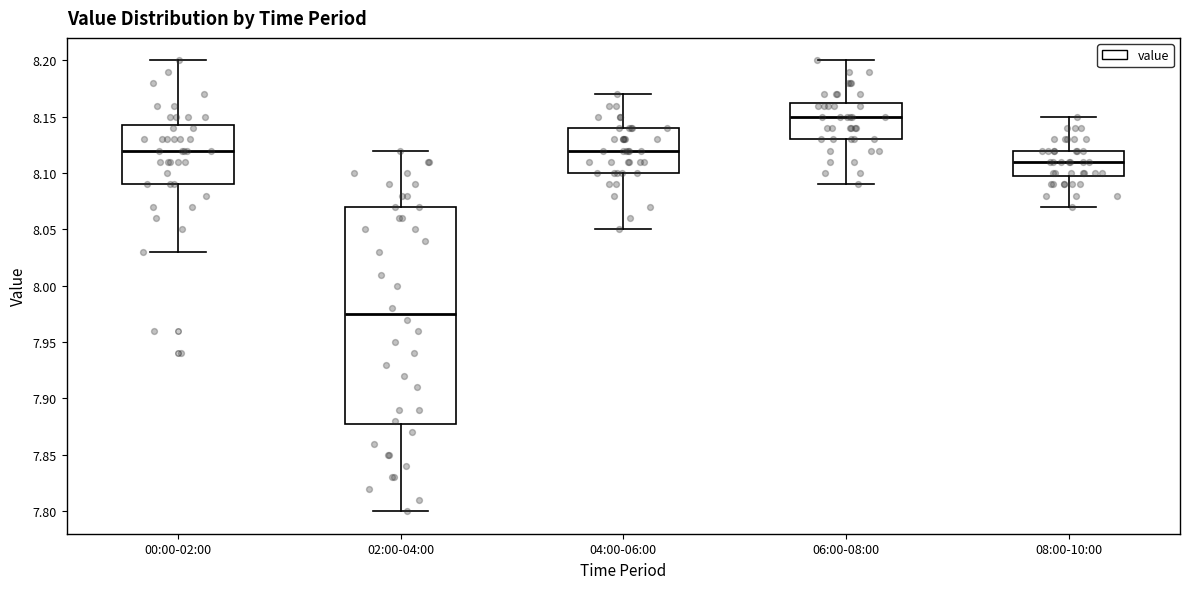

Reading left to right, transcribe this box plot: for each box, give where its median line is, the range the box spans, and where its two whiskers end, as read against the y-axis. The values are not printed on the chart, so give them approximately, as read against the axis.

00:00-02:00: median 8.120, box 8.090 to 8.145, whiskers 8.030 to 8.200
02:00-04:00: median 7.975, box 7.880 to 8.070, whiskers 7.800 to 8.120
04:00-06:00: median 8.120, box 8.100 to 8.140, whiskers 8.050 to 8.170
06:00-08:00: median 8.150, box 8.130 to 8.165, whiskers 8.090 to 8.200
08:00-10:00: median 8.110, box 8.100 to 8.120, whiskers 8.070 to 8.150